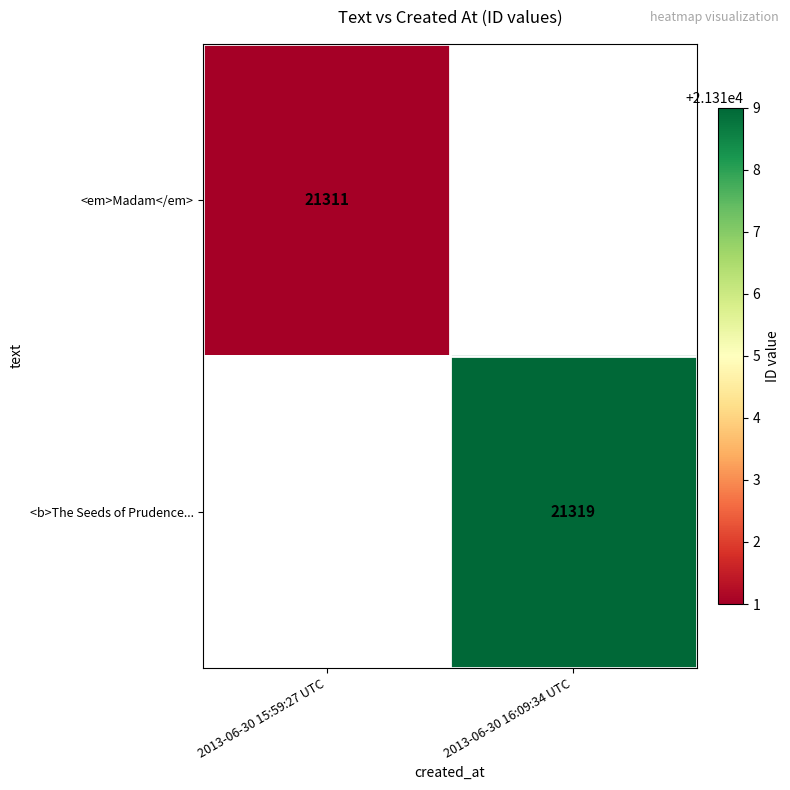

Is it true that <b>The Seeds of Prudence... equals 36122 at 2013-06-30 16:09:34 UTC?

False